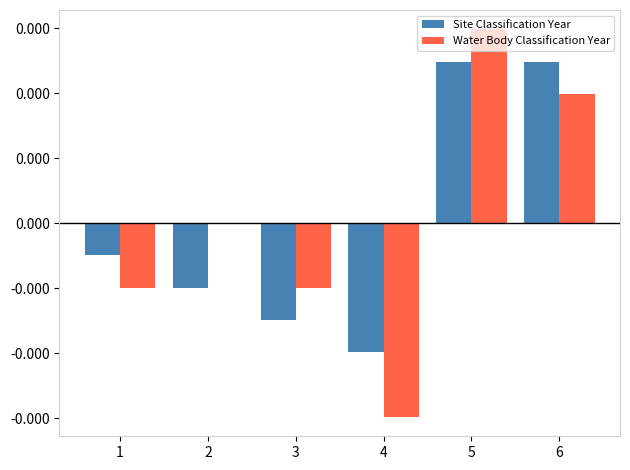

At 5, list the series in order from smallest to largest.

Site Classification Year, Water Body Classification Year